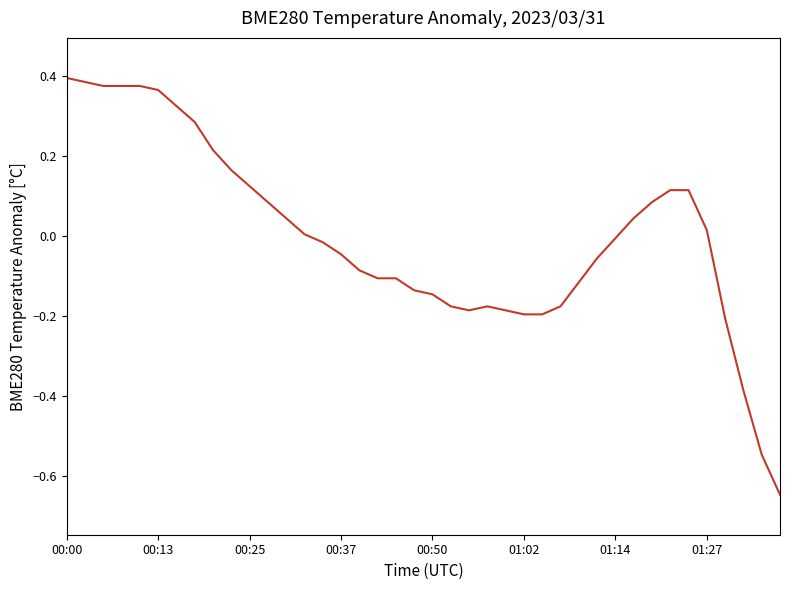

What is the difference between the maximum and minimum values?

1.0